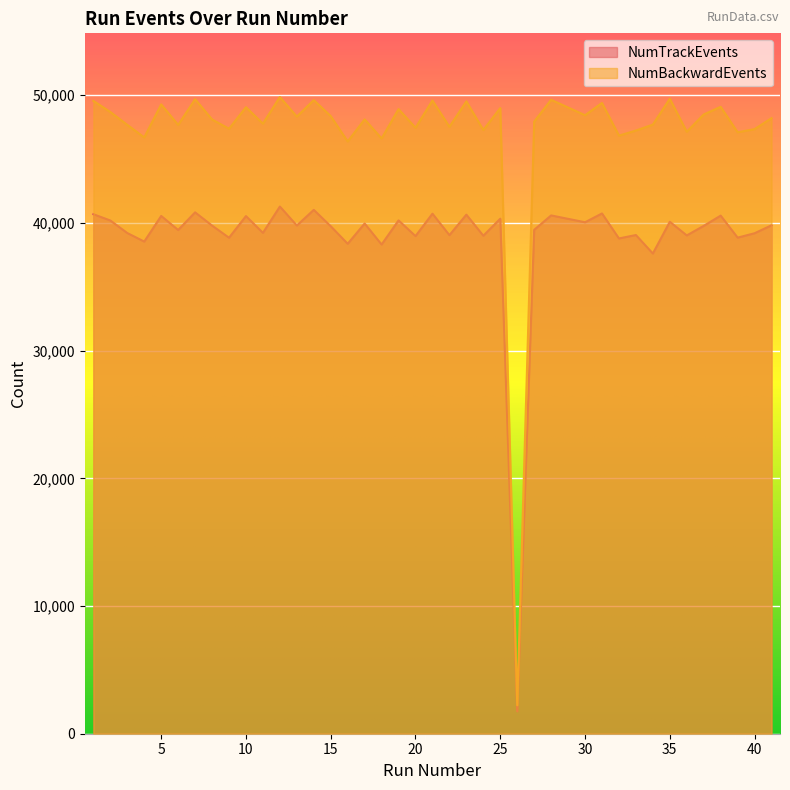

Does the chart display data point markers on the line(s)?

No